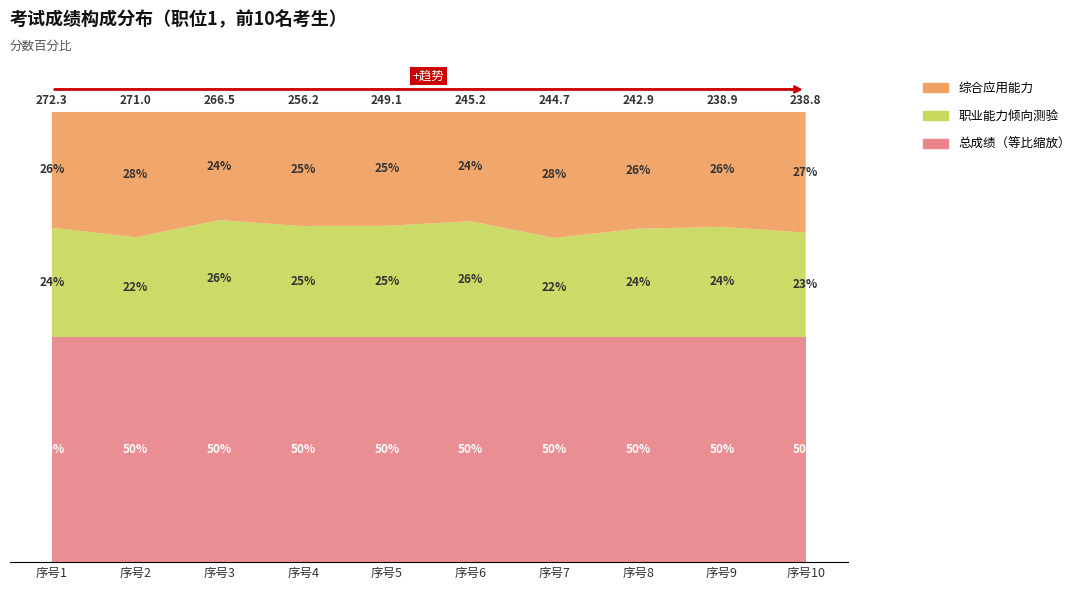

Reading right to left, transcribe all the data shown in this chart.

综合应用能力: 10=64.0	9=61.0	8=63.0	7=68.5	6=59.5	5=63.0	4=65.0	3=64.0	2=75.5	1=70.0
职业能力倾向测验: 10=55.4	9=58.5	8=58.5	7=53.9	6=63.1	5=61.5	4=63.1	3=69.2	2=60.0	1=66.2
总成绩: 10=119.4	9=119.5	8=121.5	7=122.3	6=122.6	5=124.5	4=128.1	3=133.2	2=135.5	1=136.2